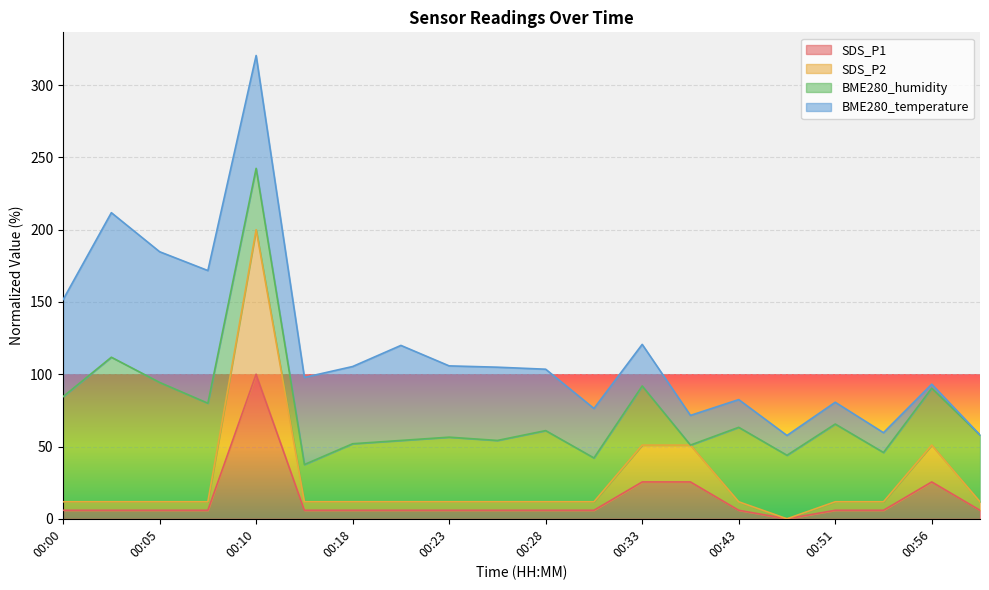

At which category is the sum across all series the highest?

00:10